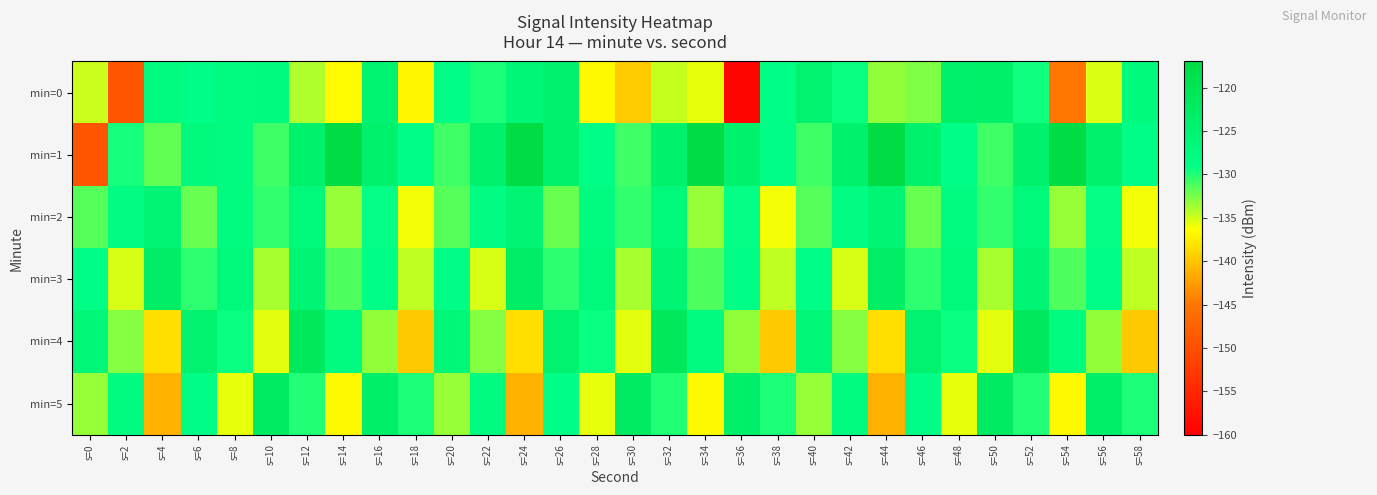

At s=0, list the series in order from smallest to largest.

min=1, min=0, min=5, min=2, min=3, min=4